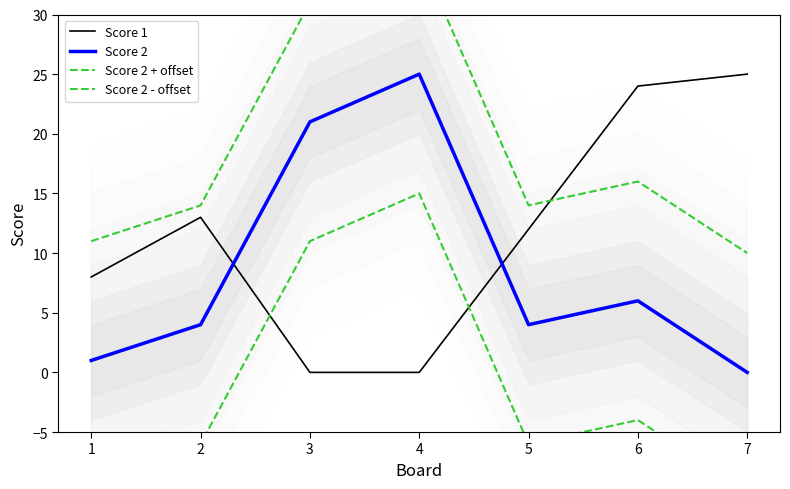

Which series has the largest range (max minus min)?

Score 1